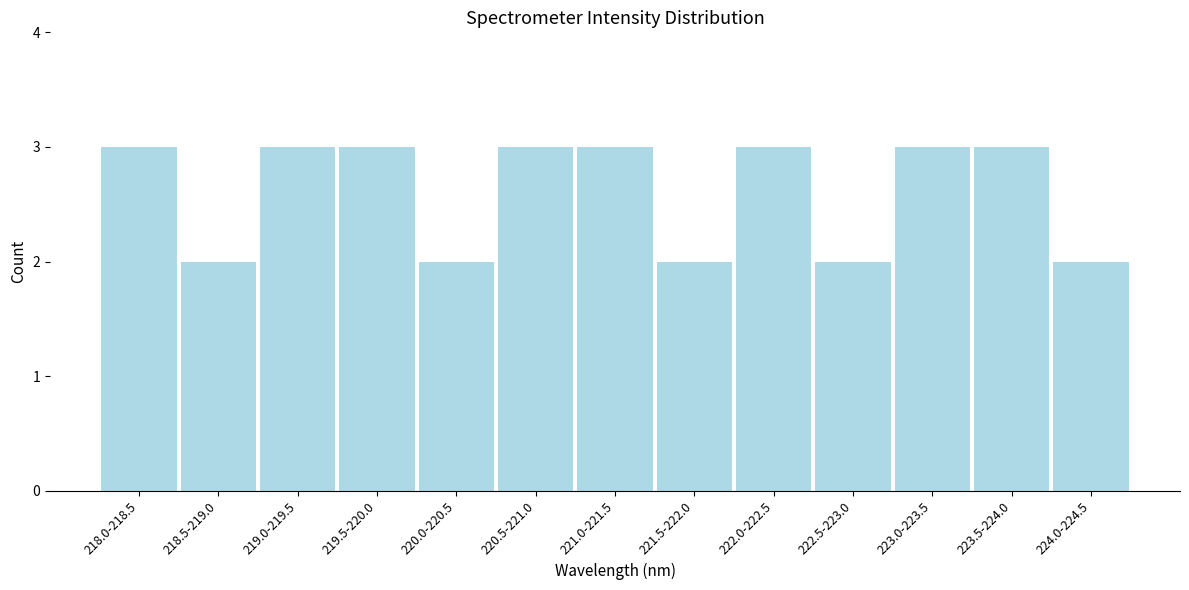

Reading right to left, what are all the values shown in this chart?

224.0-224.5=2	223.5-224.0=3	223.0-223.5=3	222.5-223.0=2	222.0-222.5=3	221.5-222.0=2	221.0-221.5=3	220.5-221.0=3	220.0-220.5=2	219.5-220.0=3	219.0-219.5=3	218.5-219.0=2	218.0-218.5=3